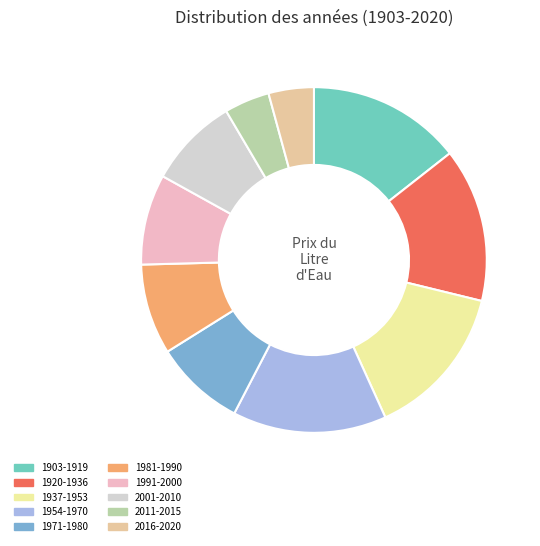

Combined, do 1903-1919 and 1981-1990 account for over 50%?

No